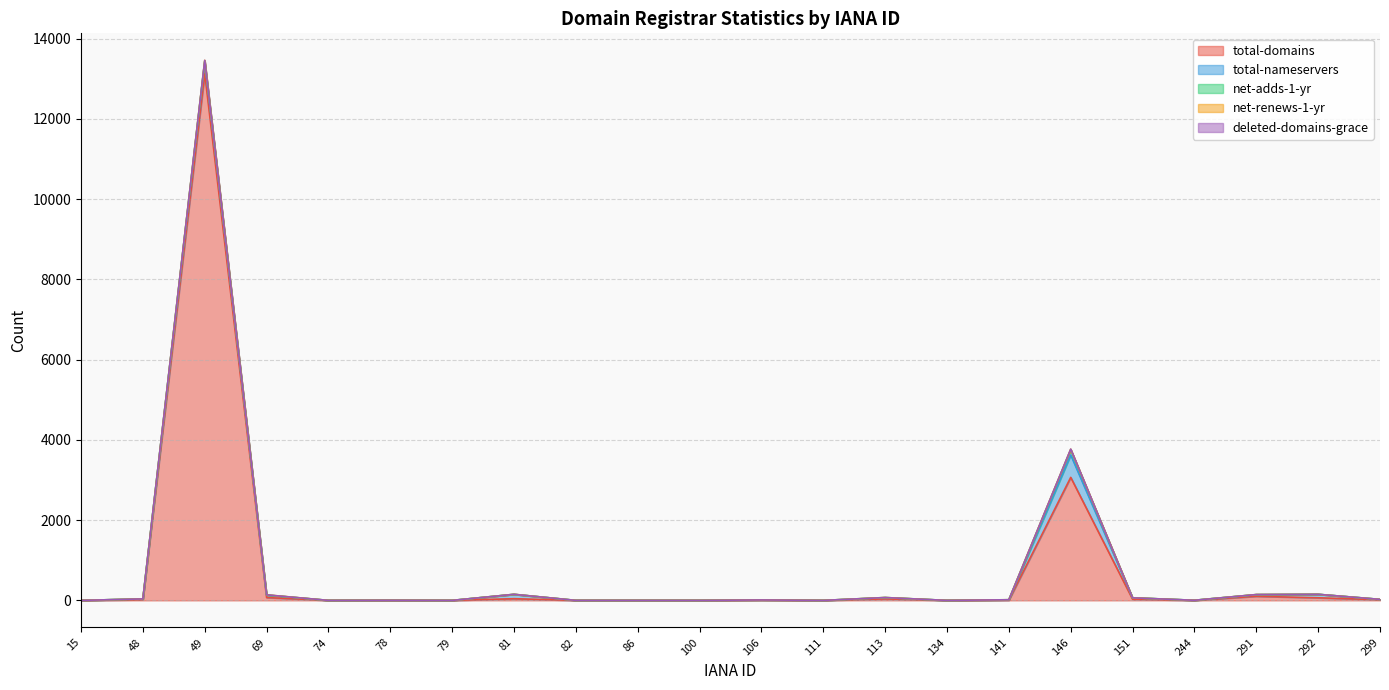

What are all the series names shown in the legend?

total-domains, total-nameservers, net-adds-1-yr, net-renews-1-yr, deleted-domains-grace